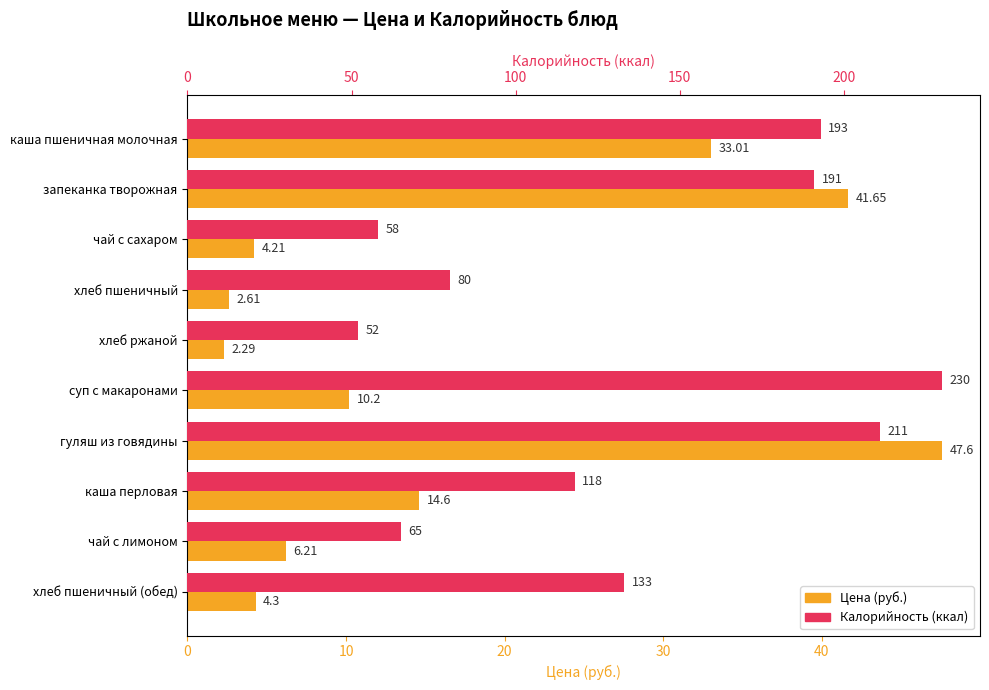

How many values in the Калорийность series are below 133?

5